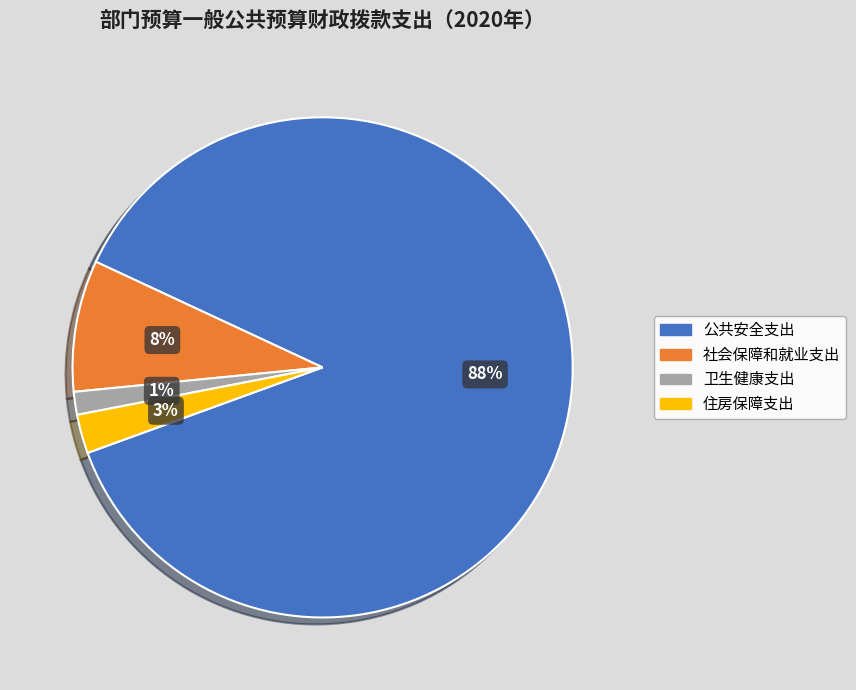

To the nearest percent, what portion does 住房保障支出 represent?

3%